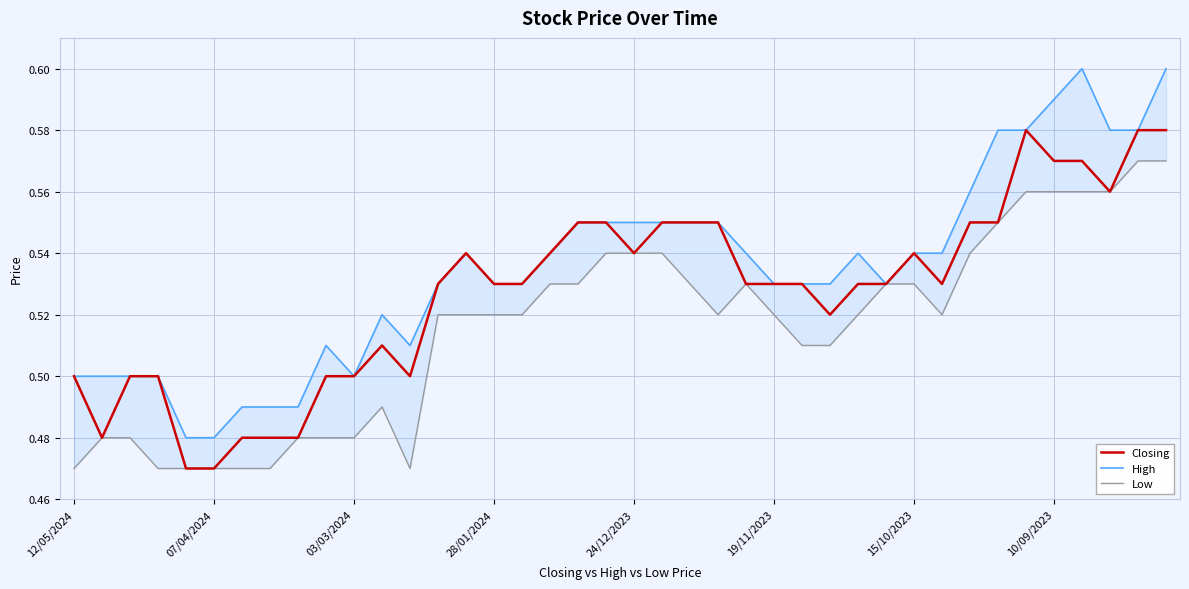

How many lines are shown in the chart?

3